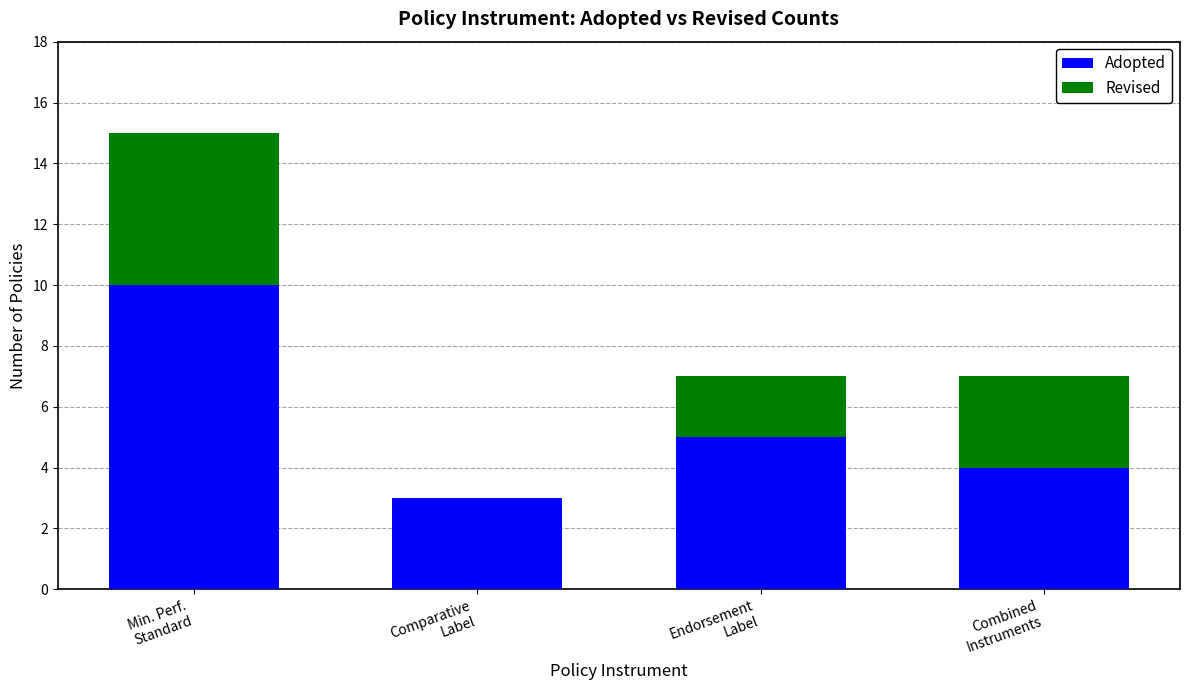

What is the sum of all Adopted values?

22